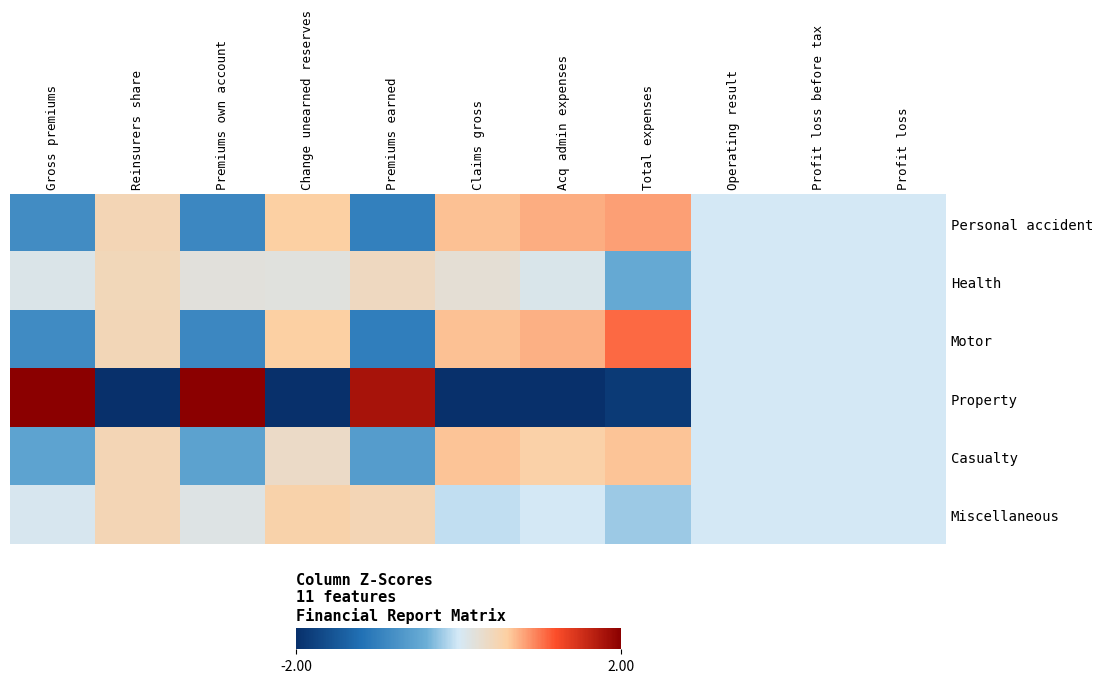

Reading left to right, what are all the values shown in this chart?

Personal accident: Gross premiums=-0.8	Reinsurers share=0.5	Premiums own account=-0.9	Change unearned reserves=0.6	Premiums earned=-1.0	Claims gross=0.7	Acq admin expenses=0.8	Total expenses=0.8	Operating result=0.0	Profit loss before tax=0.0	Profit loss=0.0
Health: Gross premiums=0.1	Reinsurers share=0.4	Premiums own account=0.2	Change unearned reserves=0.2	Premiums earned=0.4	Claims gross=0.2	Acq admin expenses=0.1	Total expenses=-0.5	Operating result=0.0	Profit loss before tax=0.0	Profit loss=0.0
Motor: Gross premiums=-0.8	Reinsurers share=0.4	Premiums own account=-0.9	Change unearned reserves=0.6	Premiums earned=-1.0	Claims gross=0.7	Acq admin expenses=0.7	Total expenses=1.1	Operating result=0.0	Profit loss before tax=0.0	Profit loss=0.0
Property: Gross premiums=2.1	Reinsurers share=-2.2	Premiums own account=2.0	Change unearned reserves=-2.2	Premiums earned=1.8	Claims gross=-2.2	Acq admin expenses=-2.1	Total expenses=-1.9	Operating result=0.0	Profit loss before tax=0.0	Profit loss=0.0
Casualty: Gross premiums=-0.5	Reinsurers share=0.5	Premiums own account=-0.5	Change unearned reserves=0.3	Premiums earned=-0.6	Claims gross=0.7	Acq admin expenses=0.5	Total expenses=0.6	Operating result=0.0	Profit loss before tax=0.0	Profit loss=0.0
Miscellaneous: Gross premiums=0.0	Reinsurers share=0.5	Premiums own account=0.1	Change unearned reserves=0.5	Premiums earned=0.5	Claims gross=-0.1	Acq admin expenses=0.0	Total expenses=-0.2	Operating result=0.0	Profit loss before tax=0.0	Profit loss=0.0